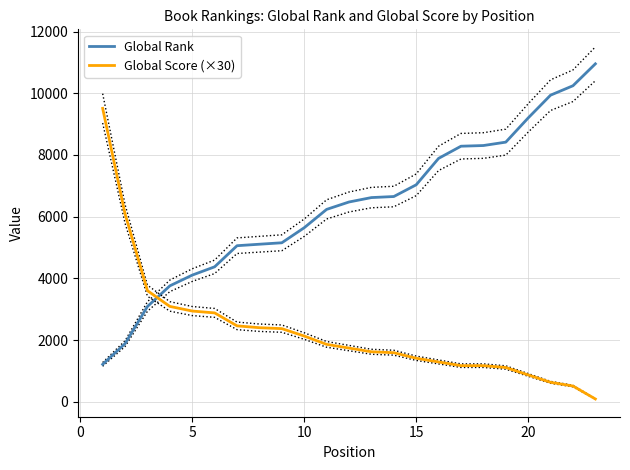

What is the maximum value for Global Rank?

10953